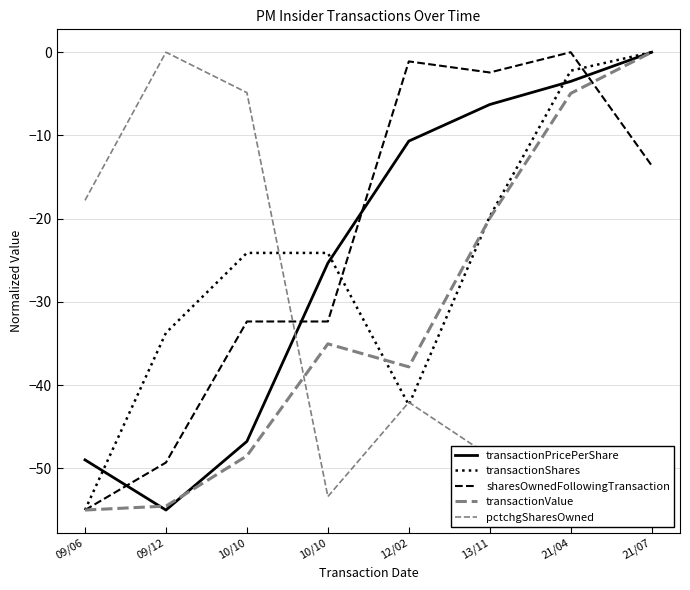

Rank the series by their maximum value, from lowest to highest.

transactionPricePerShare, transactionShares, sharesOwnedFollowingTransaction, transactionValue, pctchgSharesOwned